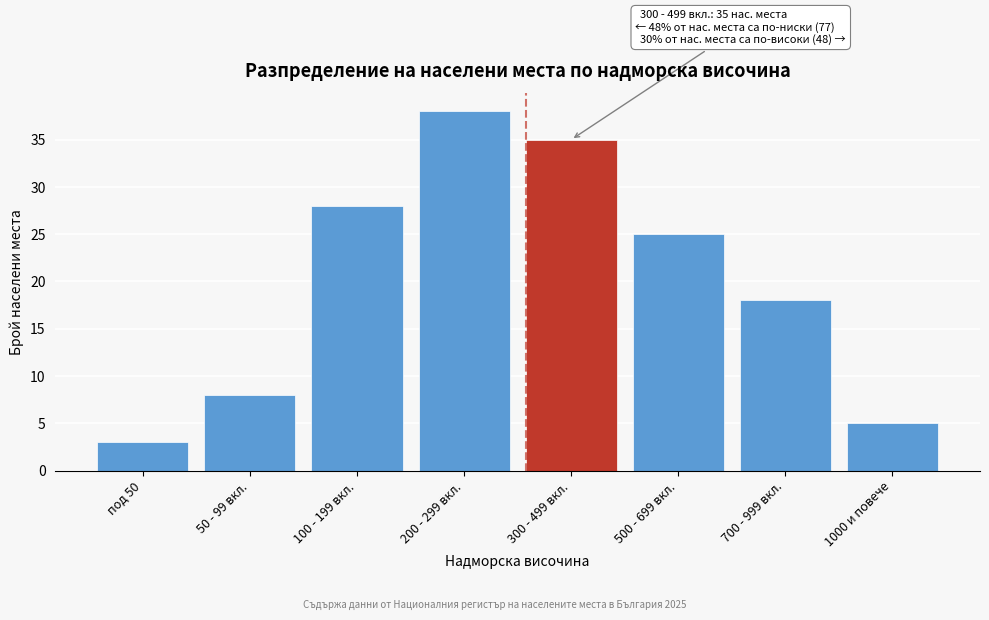

Reading left to right, what are all the values shown in this chart?

3	8	28	38	35	25	18	5